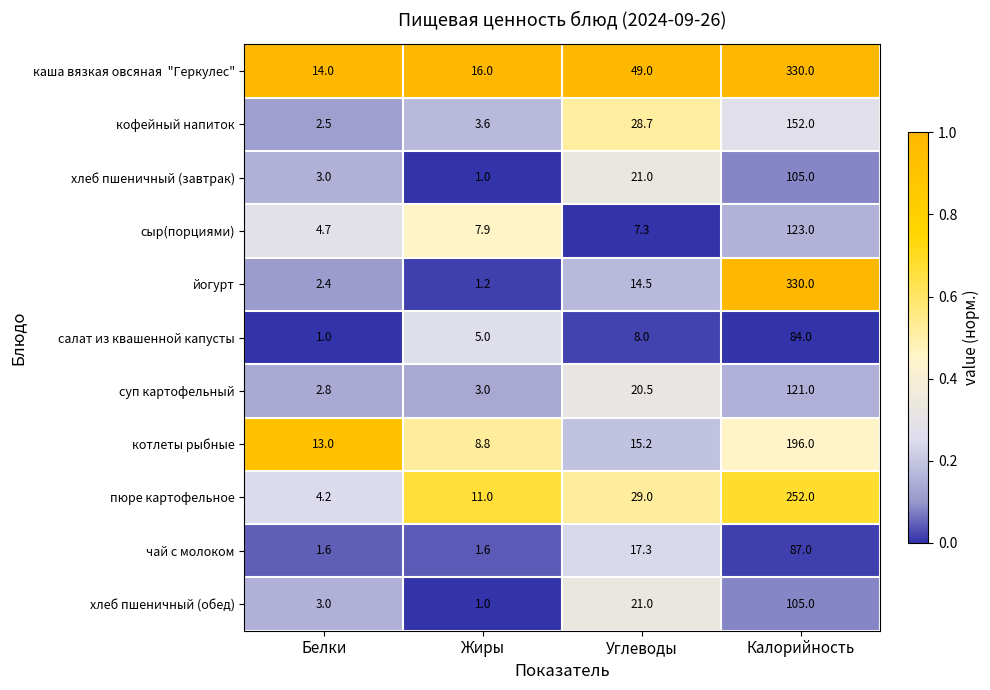

Which label corresponds to the largest value in the chart?

Калорийность